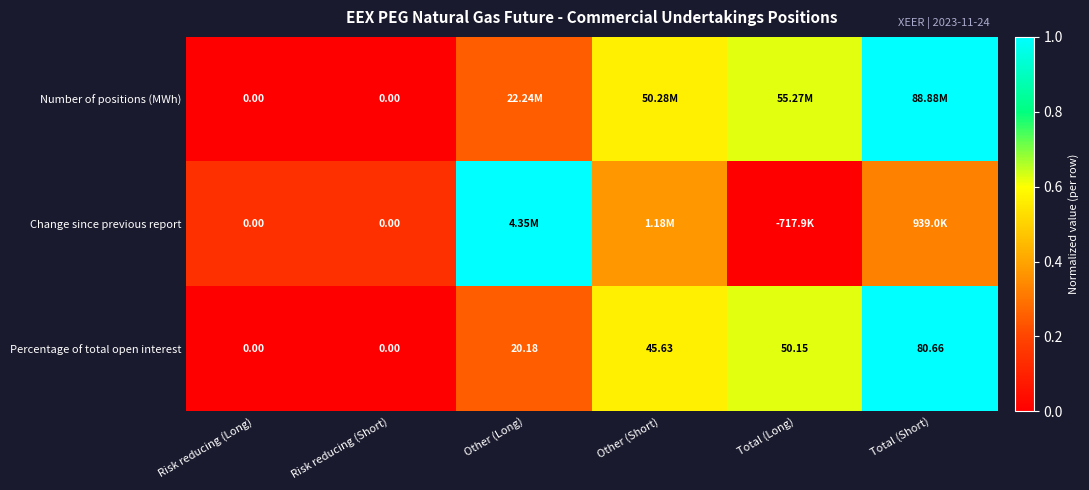

At which label is Percentage of total open interest closest to 40?

Other (Short)